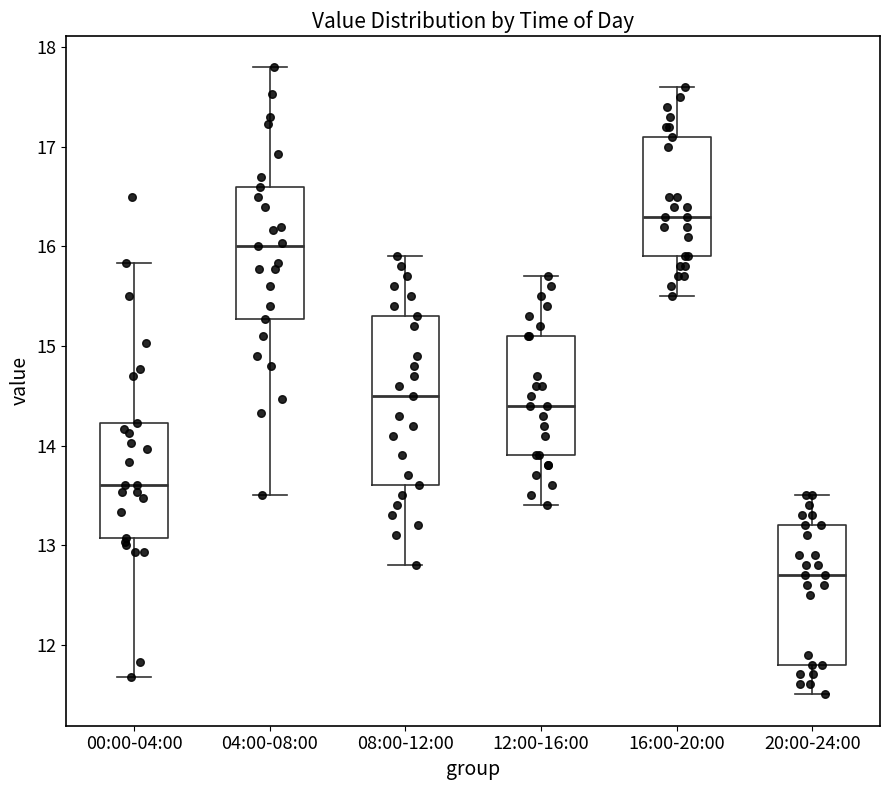

Where is the lower edge of the box for 12:00-16:00 on the y-axis? The values are not printed on the chart, so give them approximately, as read against the axis.

13.9